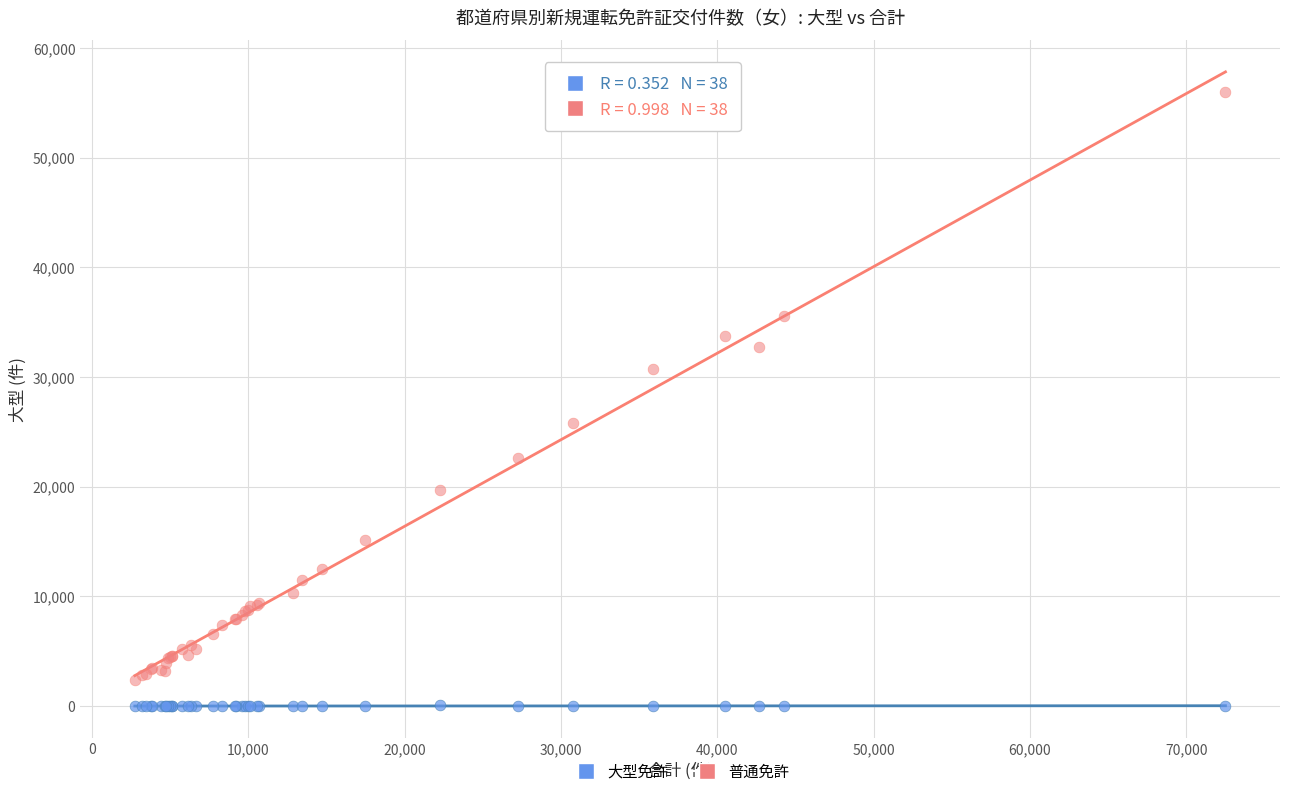

Which series reaches the maximum Y coordinate?

普通免許